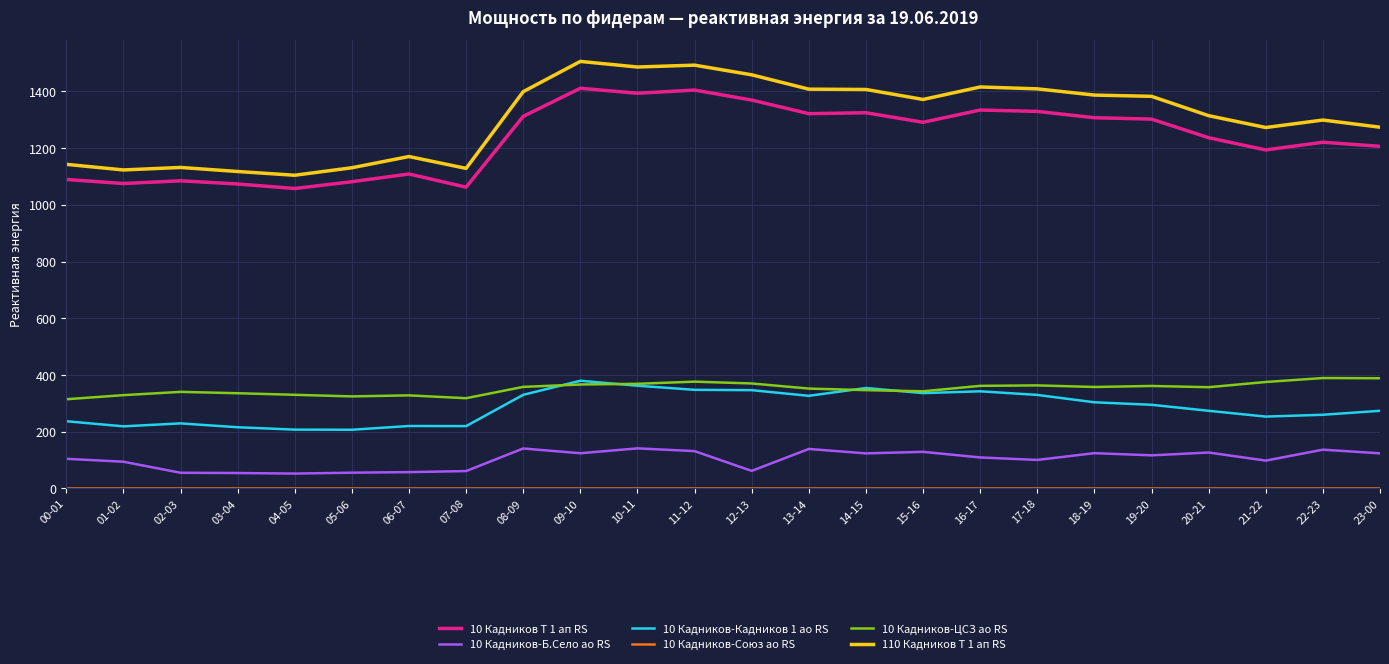

What is the maximum value for 10 Кадников-Б.Село ао RS?

141.2